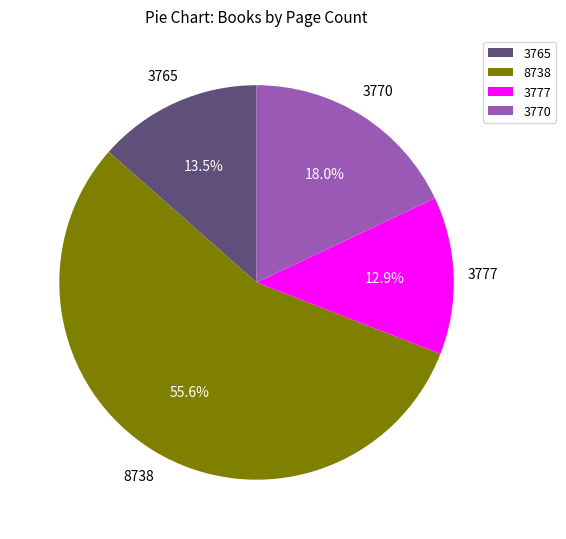

How many slices are in this pie chart?

4